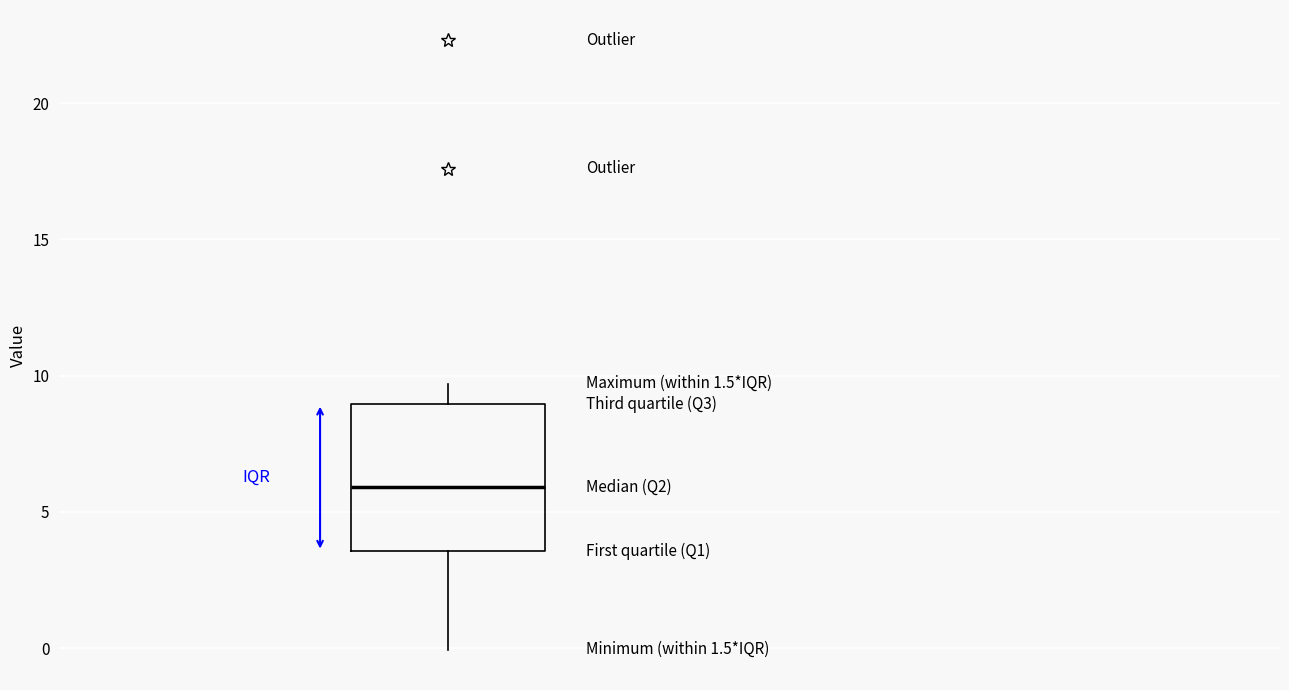

Transcribe this box plot: give where the median line is, the range the box spans, and where the two whiskers end, as read against the y-axis. The values are not printed on the chart, so give them approximately, as read against the axis.

median 6.0, box 3.5 to 9.0, whiskers 0.0 to 9.5